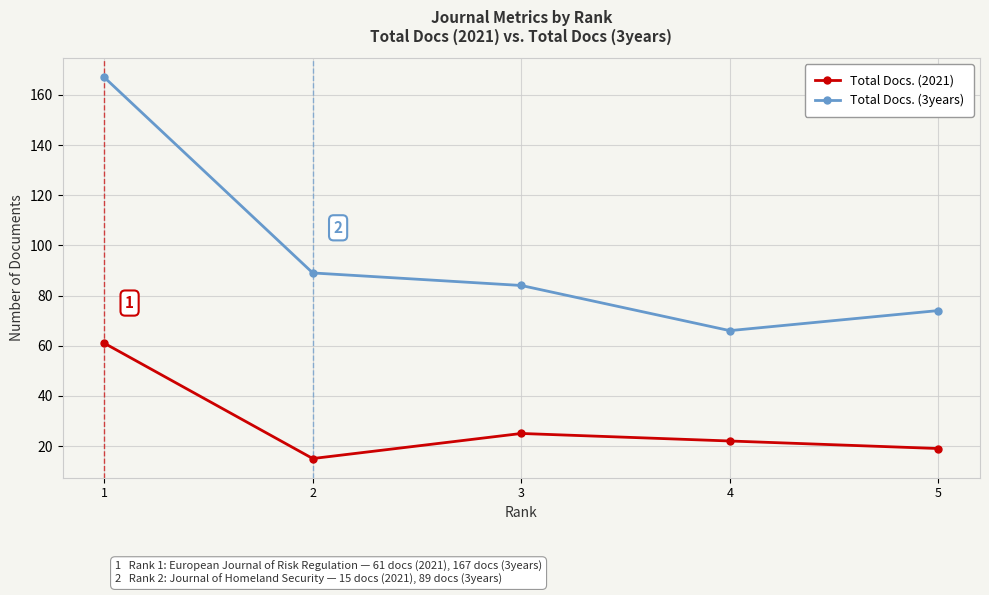

What is the average value of the Total Docs. (2021) series?

28